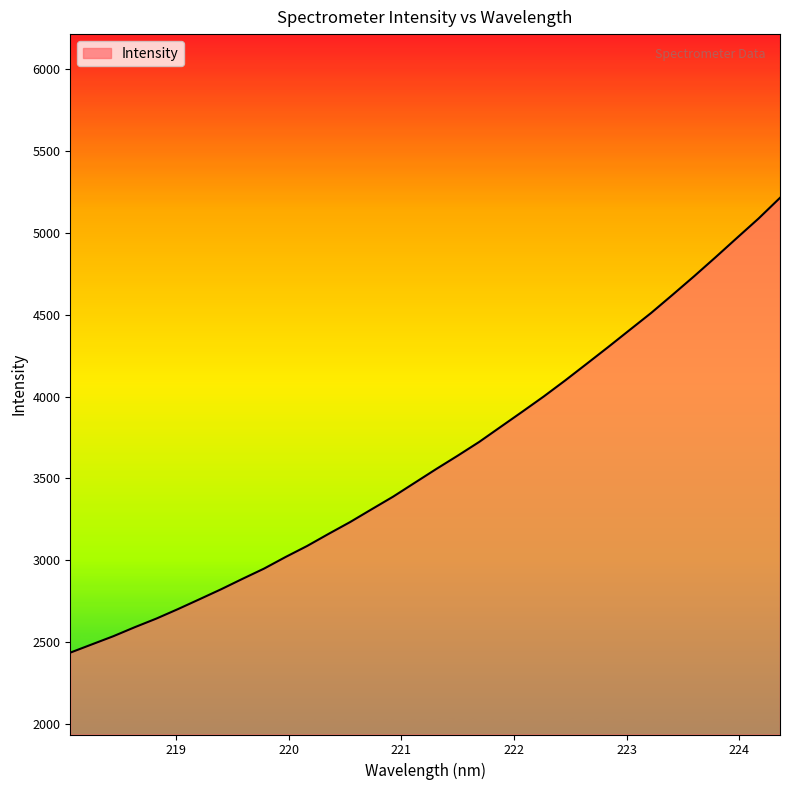

What is the minimum value shown in the chart?

2436.2